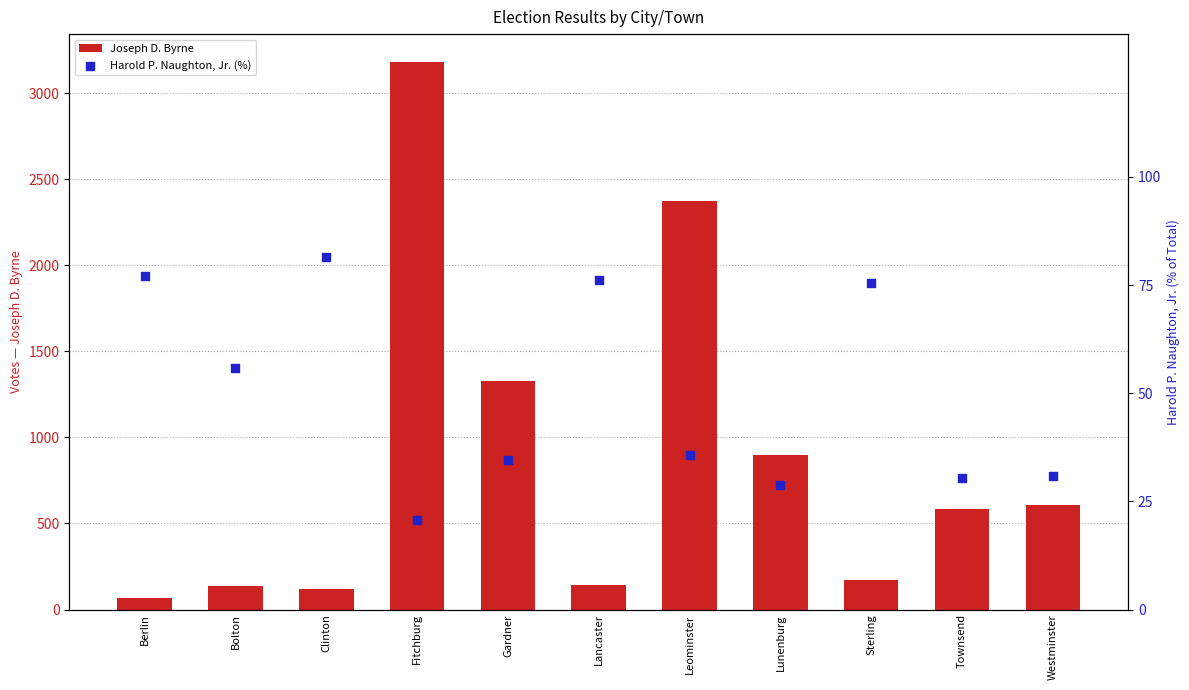

Which series has the largest total across all categories?

Joseph D. Byrne